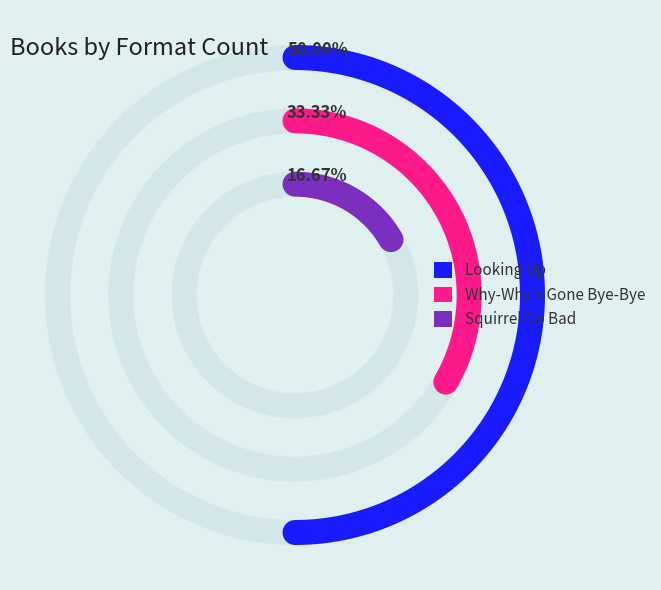

To the nearest percent, what is the difference between the largest and smallest slice percentages?

33%